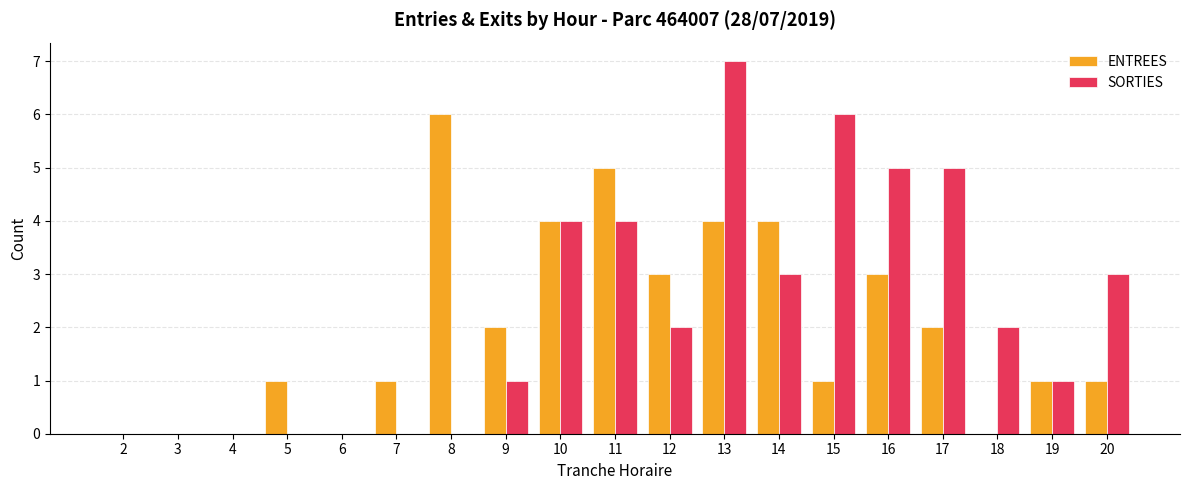

At which category does the chart reach its peak across all series?

13